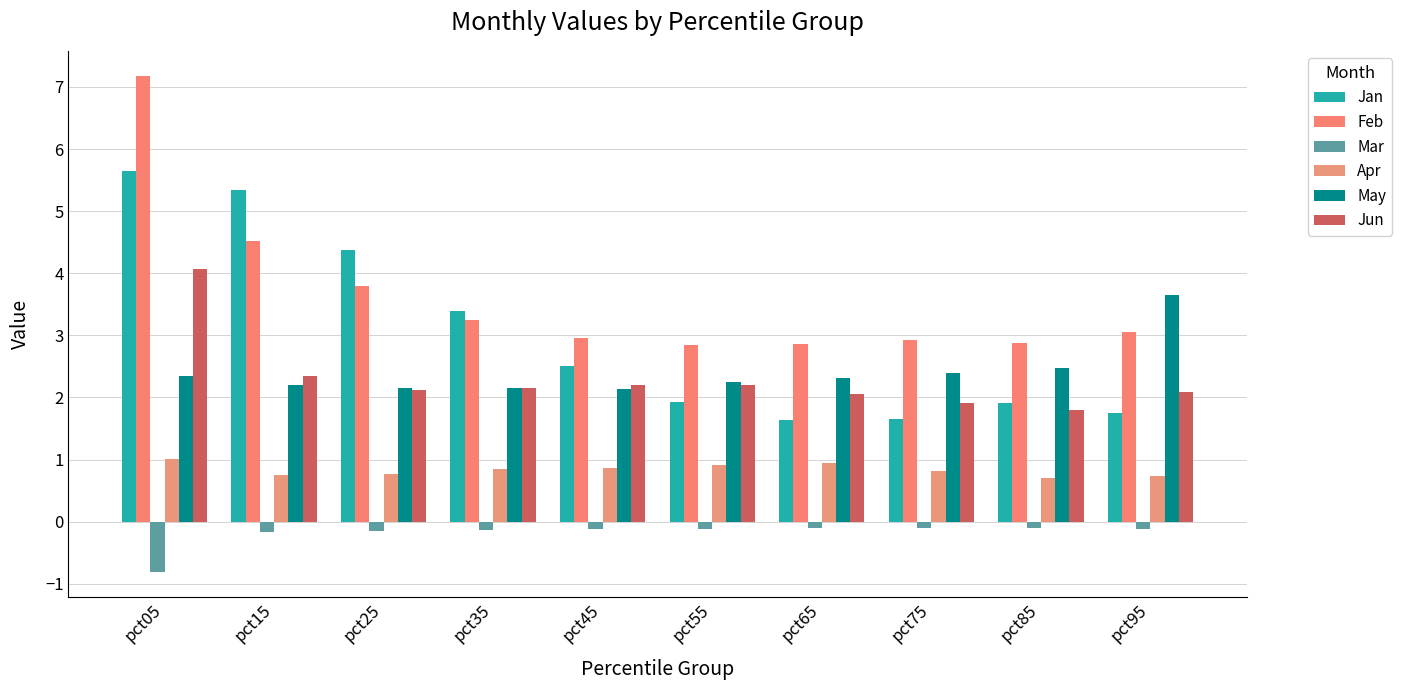

How many data points in Jan are less than 2?

5